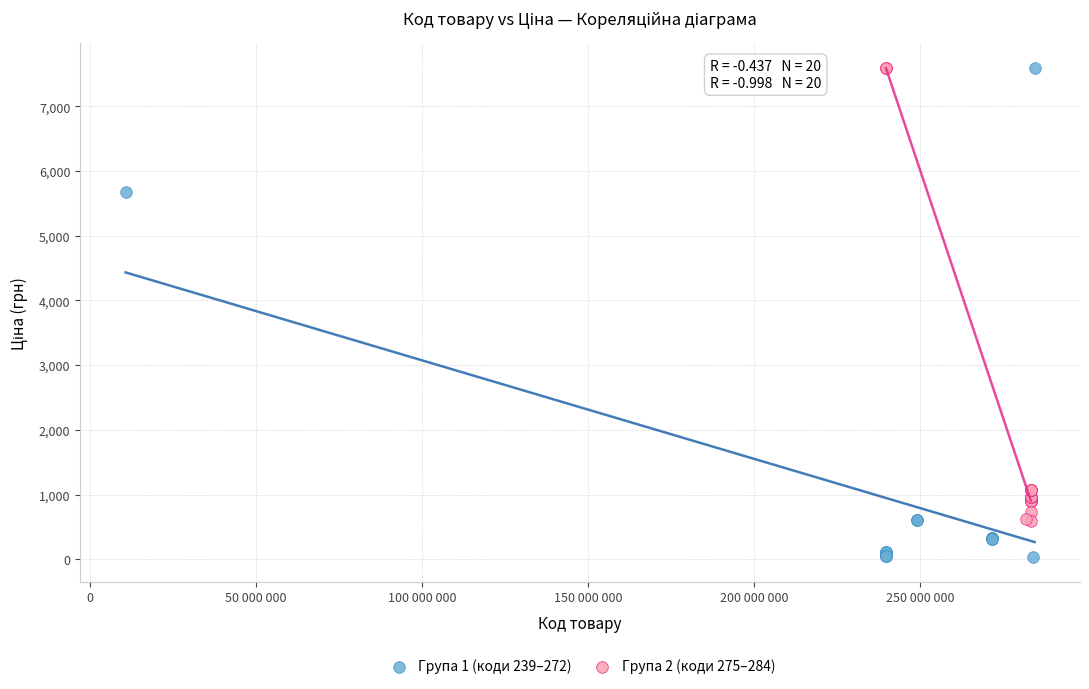

Which series reaches the minimum Y coordinate?

Група 1 (коди 239–272)